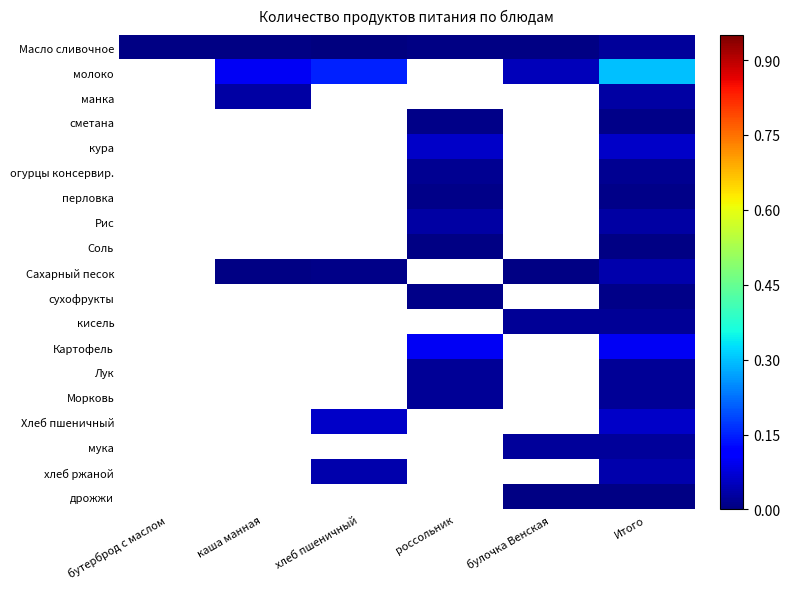

Reading left to right, extract all data points from this chart.

Масло сливочное: бутерброд с маслом=0.0	каша манная=0.0	хлеб пшеничный=0.0	россольник=0.0	булочка Венская=0.0	Итого=0.0
молоко: бутерброд с маслом=0.0	каша манная=0.1	хлеб пшеничный=0.1	россольник=0.0	булочка Венская=0.1	Итого=0.3
манка: бутерброд с маслом=0.0	каша манная=0.0	хлеб пшеничный=0.0	россольник=0.0	булочка Венская=0.0	Итого=0.0
сметана: бутерброд с маслом=0.0	каша манная=0.0	хлеб пшеничный=0.0	россольник=0.0	булочка Венская=0.0	Итого=0.0
кура: бутерброд с маслом=0.0	каша манная=0.0	хлеб пшеничный=0.0	россольник=0.1	булочка Венская=0.0	Итого=0.1
огурцы консервир.: бутерброд с маслом=0.0	каша манная=0.0	хлеб пшеничный=0.0	россольник=0.0	булочка Венская=0.0	Итого=0.0
перловка: бутерброд с маслом=0.0	каша манная=0.0	хлеб пшеничный=0.0	россольник=0.0	булочка Венская=0.0	Итого=0.0
Рис: бутерброд с маслом=0.0	каша манная=0.0	хлеб пшеничный=0.0	россольник=0.0	булочка Венская=0.0	Итого=0.0
Соль: бутерброд с маслом=0.0	каша манная=0.0	хлеб пшеничный=0.0	россольник=0.0	булочка Венская=0.0	Итого=0.0
Сахарный песок: бутерброд с маслом=0.0	каша манная=0.0	хлеб пшеничный=0.0	россольник=0.0	булочка Венская=0.0	Итого=0.0
сухофрукты: бутерброд с маслом=0.0	каша манная=0.0	хлеб пшеничный=0.0	россольник=0.0	булочка Венская=0.0	Итого=0.0
кисель: бутерброд с маслом=0.0	каша манная=0.0	хлеб пшеничный=0.0	россольник=0.0	булочка Венская=0.0	Итого=0.0
Картофель: бутерброд с маслом=0.0	каша манная=0.0	хлеб пшеничный=0.0	россольник=0.1	булочка Венская=0.0	Итого=0.1
Лук: бутерброд с маслом=0.0	каша манная=0.0	хлеб пшеничный=0.0	россольник=0.0	булочка Венская=0.0	Итого=0.0
Морковь: бутерброд с маслом=0.0	каша манная=0.0	хлеб пшеничный=0.0	россольник=0.0	булочка Венская=0.0	Итого=0.0
Хлеб пшеничный: бутерброд с маслом=0.0	каша манная=0.0	хлеб пшеничный=0.1	россольник=0.0	булочка Венская=0.0	Итого=0.1
мука: бутерброд с маслом=0.0	каша манная=0.0	хлеб пшеничный=0.0	россольник=0.0	булочка Венская=0.0	Итого=0.0
хлеб ржаной: бутерброд с маслом=0.0	каша манная=0.0	хлеб пшеничный=0.0	россольник=0.0	булочка Венская=0.0	Итого=0.0
дрожжи: бутерброд с маслом=0.0	каша манная=0.0	хлеб пшеничный=0.0	россольник=0.0	булочка Венская=0.0	Итого=0.0